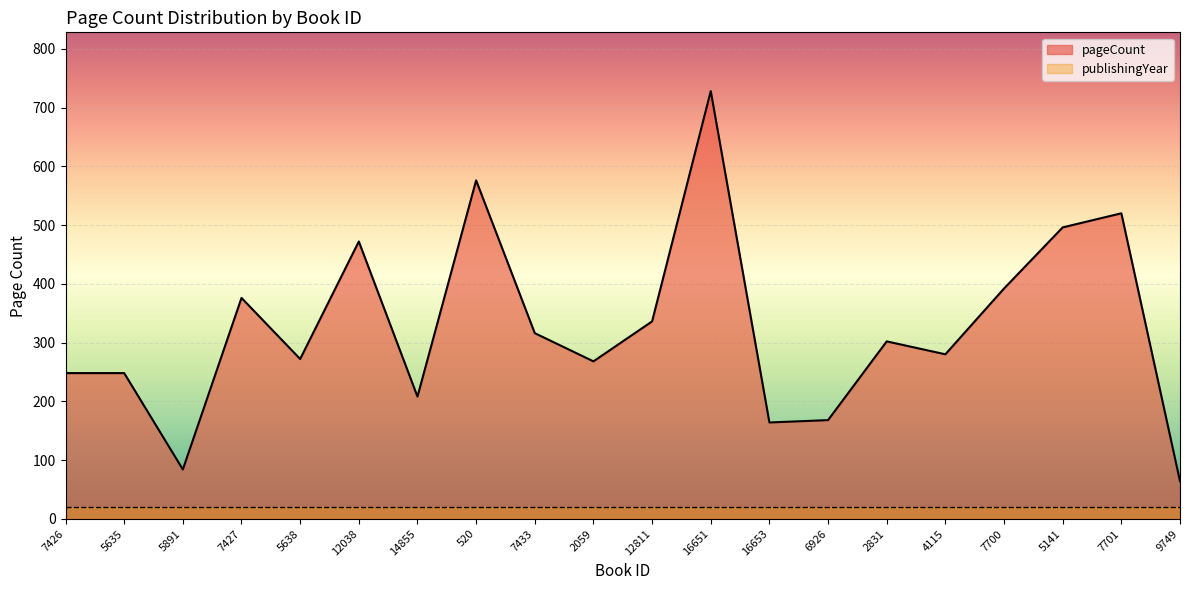

Is it true that the value at 5638 is 455?

False